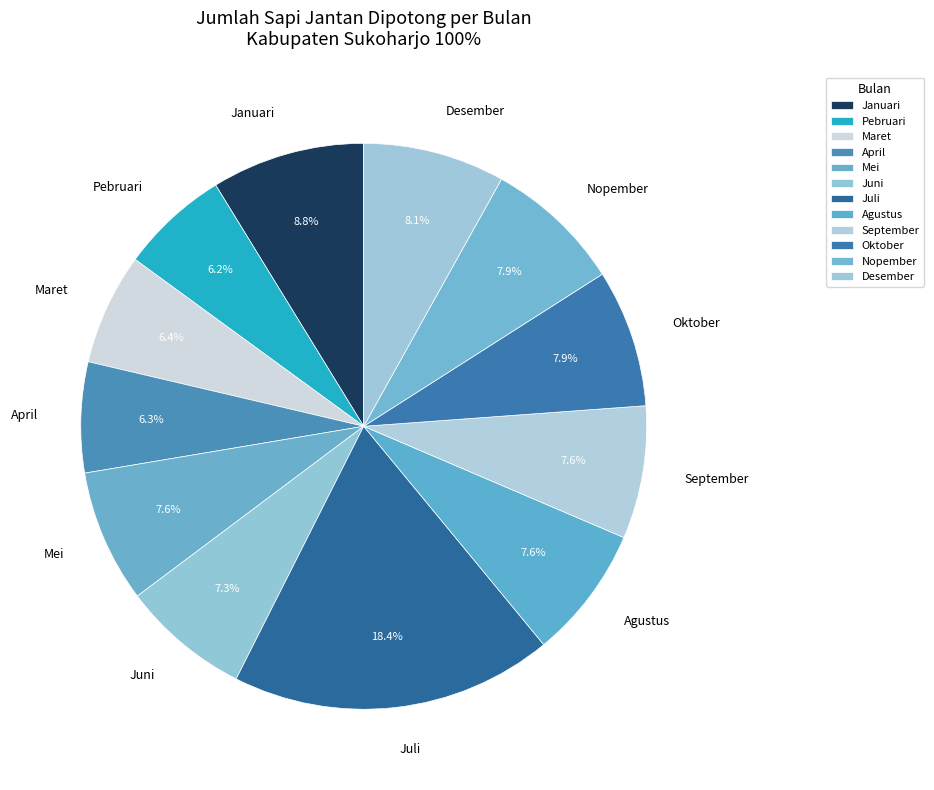

Which has a higher value, Januari or Juni?

Januari